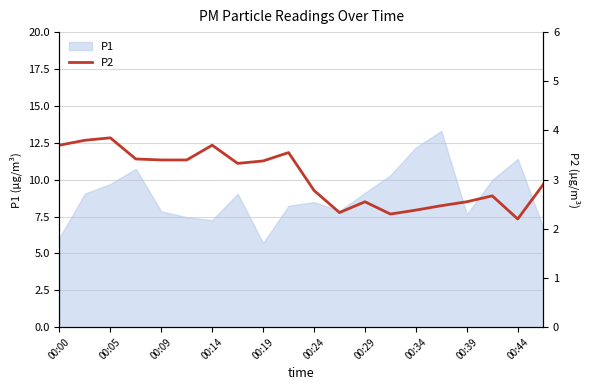

What is the minimum value for P1?

5.7